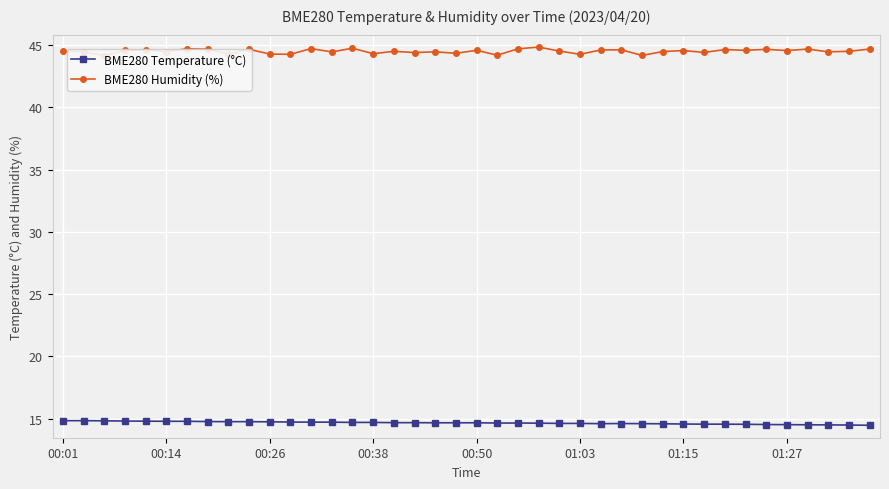

What is the maximum value shown in the chart?

44.9